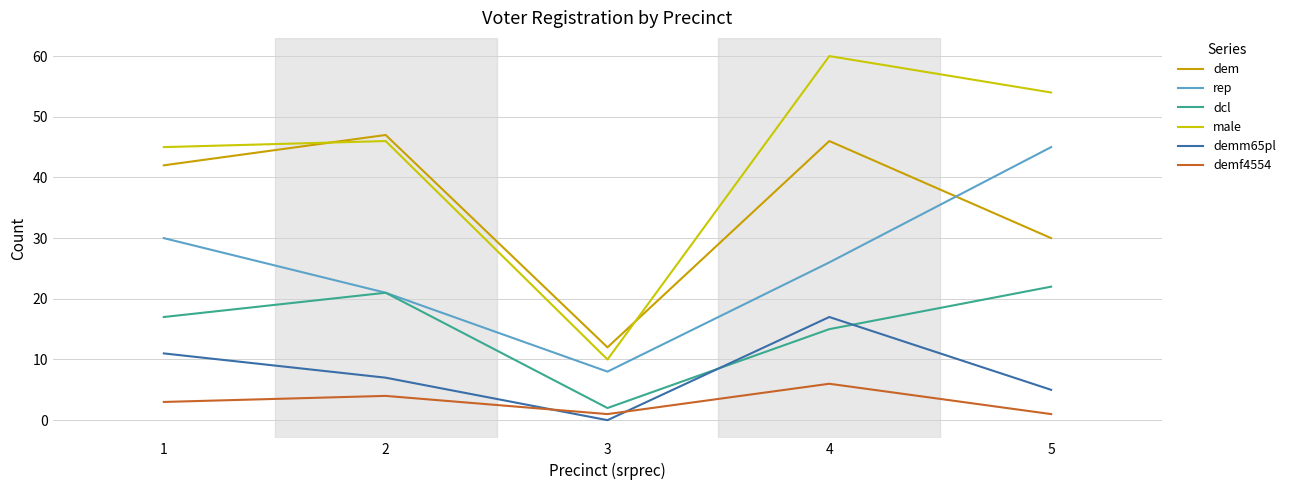

What is the maximum value for dcl?

22